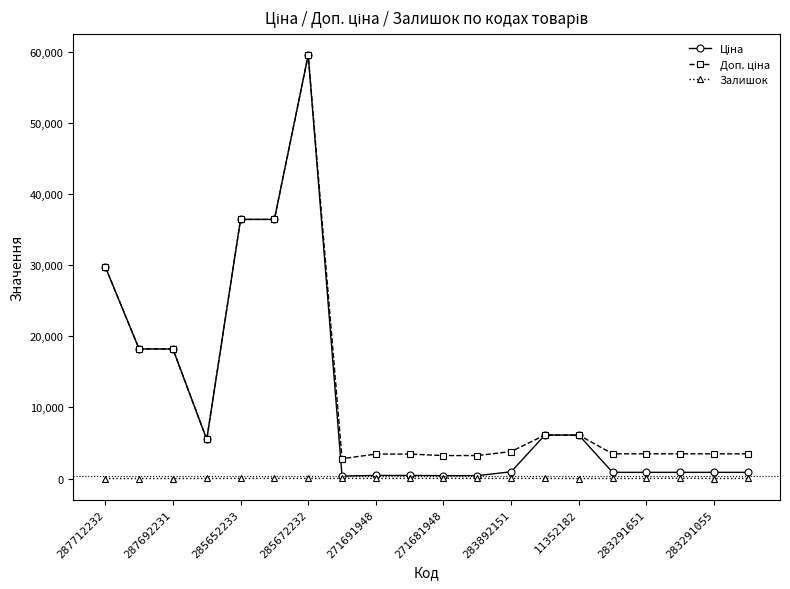

At how many categories does at least one series exceed 10516?

6